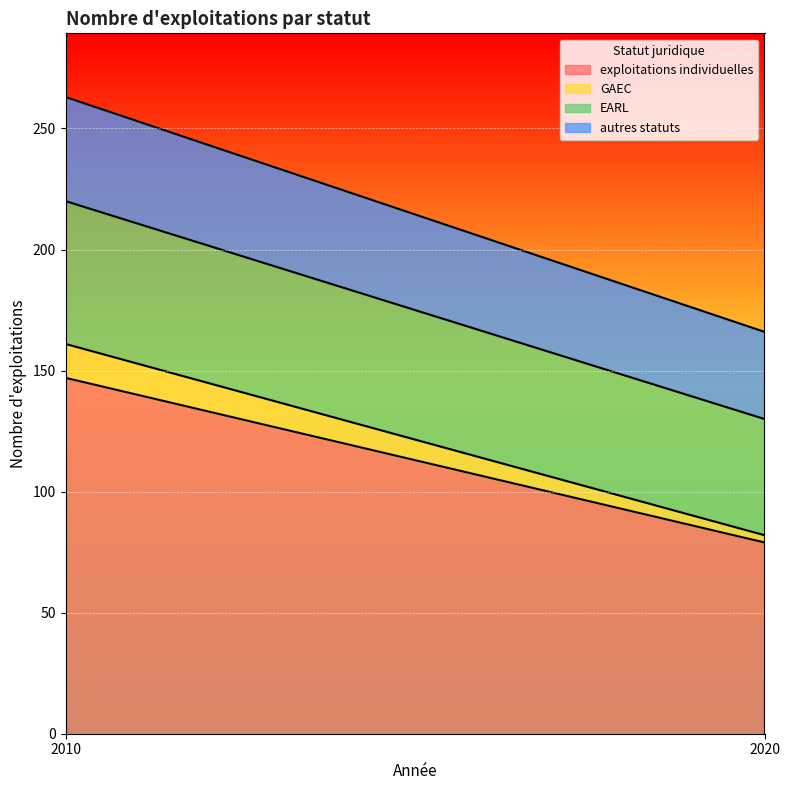

Which category has the highest value in the exploitations individuelles series?

2010